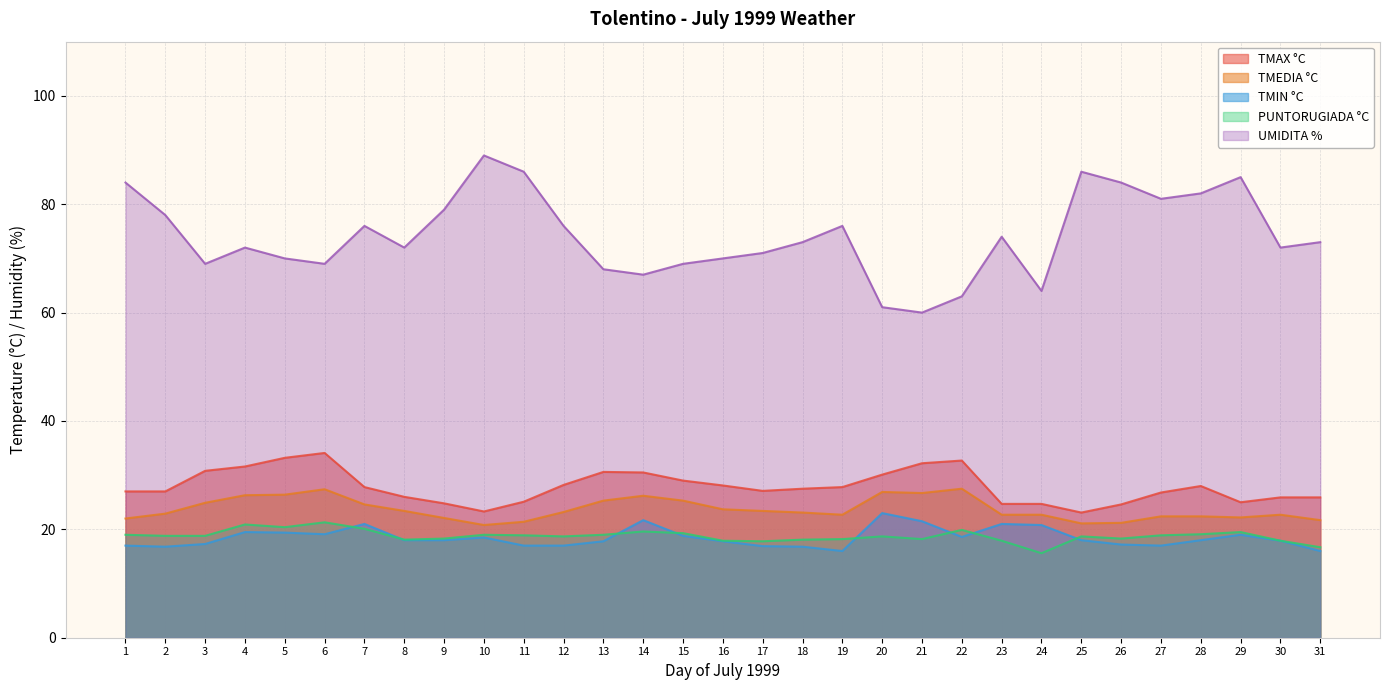

What is the minimum value for PUNTORUGIADA °C?

15.6